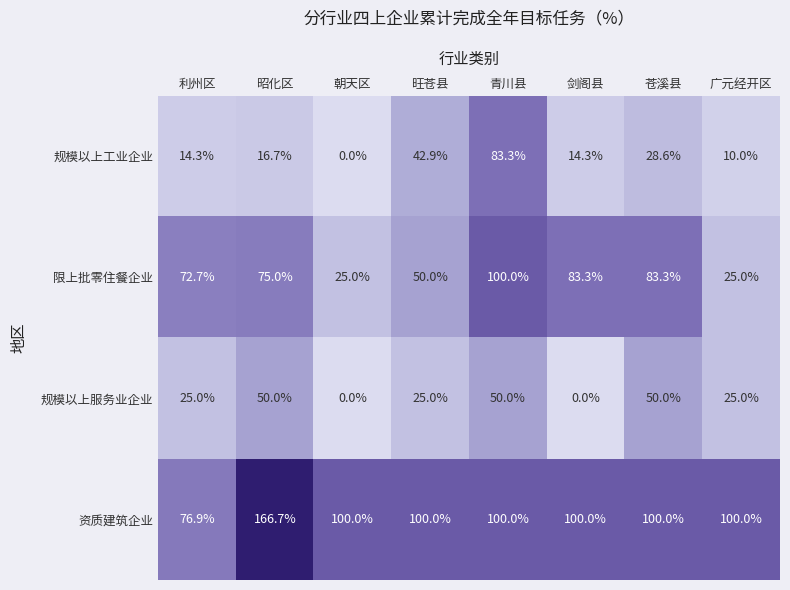

What is the difference between the 限上批零住餐企业 values at 朝天区 and 旺苍县?

25.0